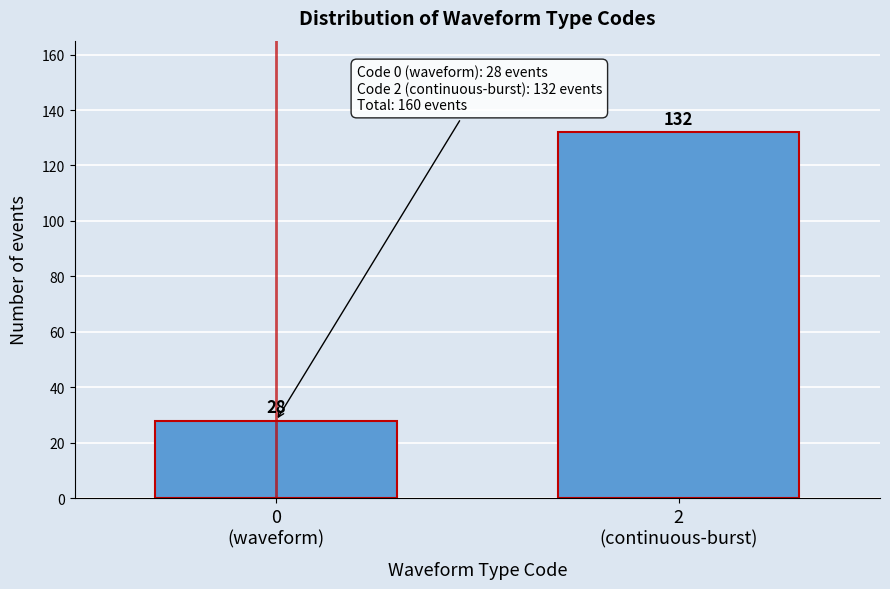

Reading left to right, transcribe all the data shown in this chart.

28	132